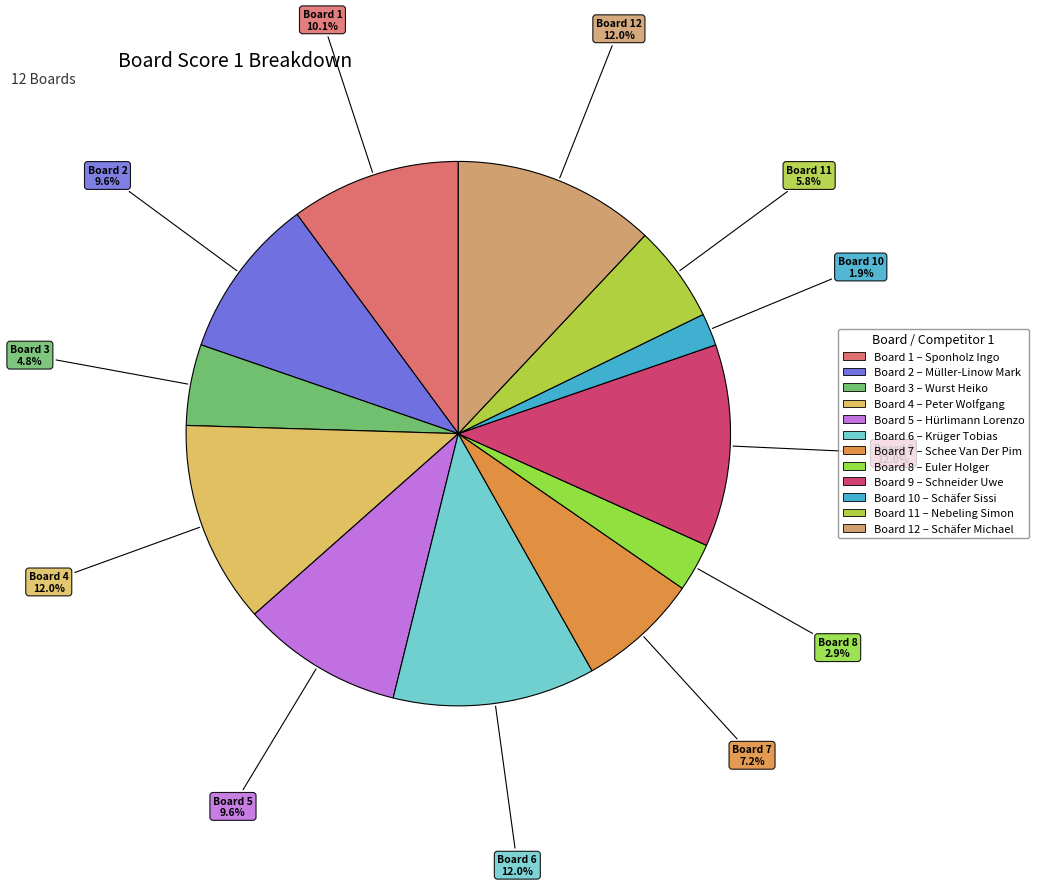

Is there any slice that represents more than half of the pie?

No